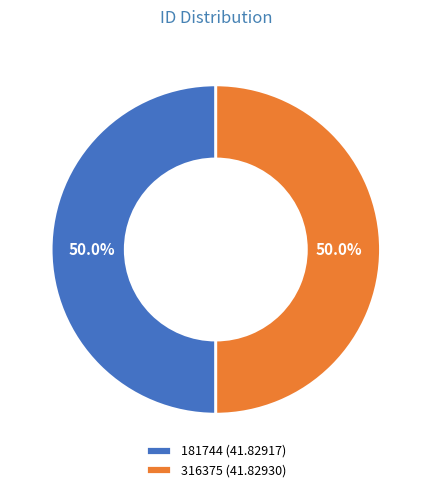

What percentage do 316375 and 181744 together represent?

100.0%